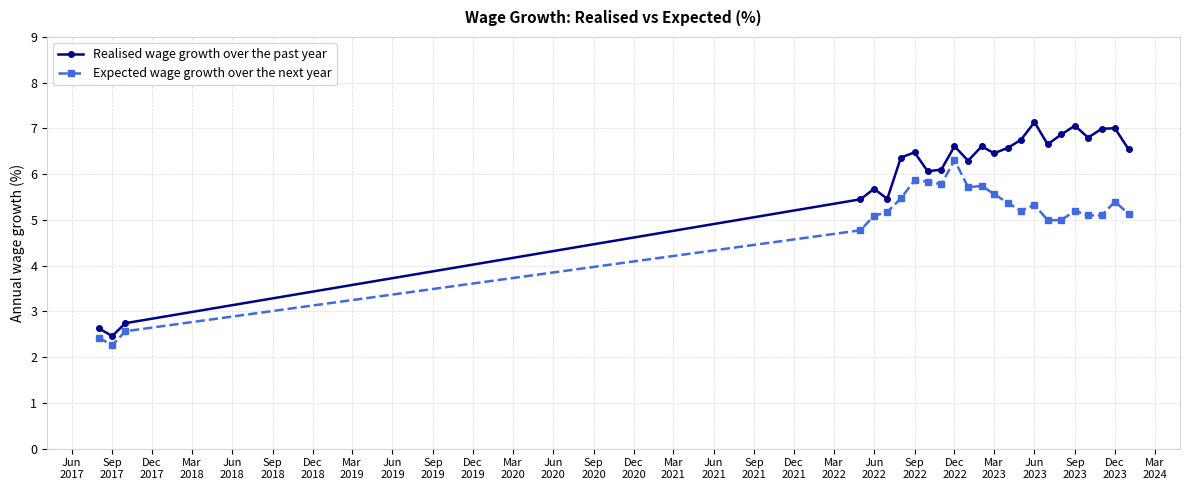

Count the number of data series in this chart.

2